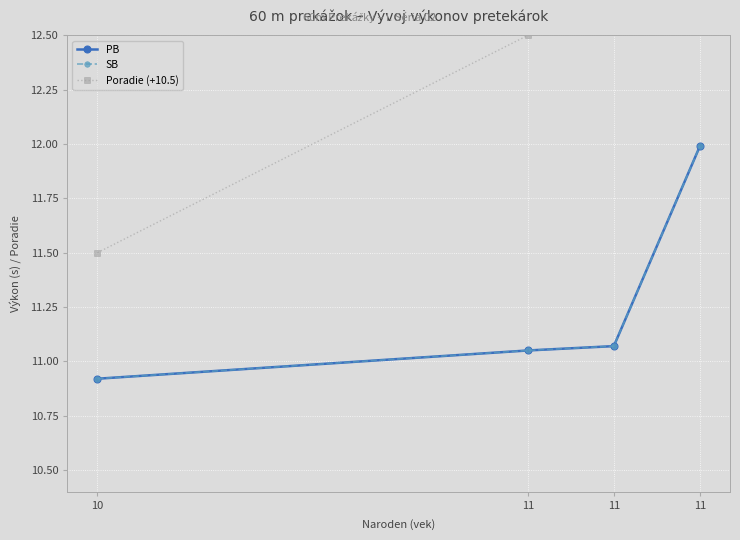

How many data points in Poradie (+10.5) are less than 13?

2